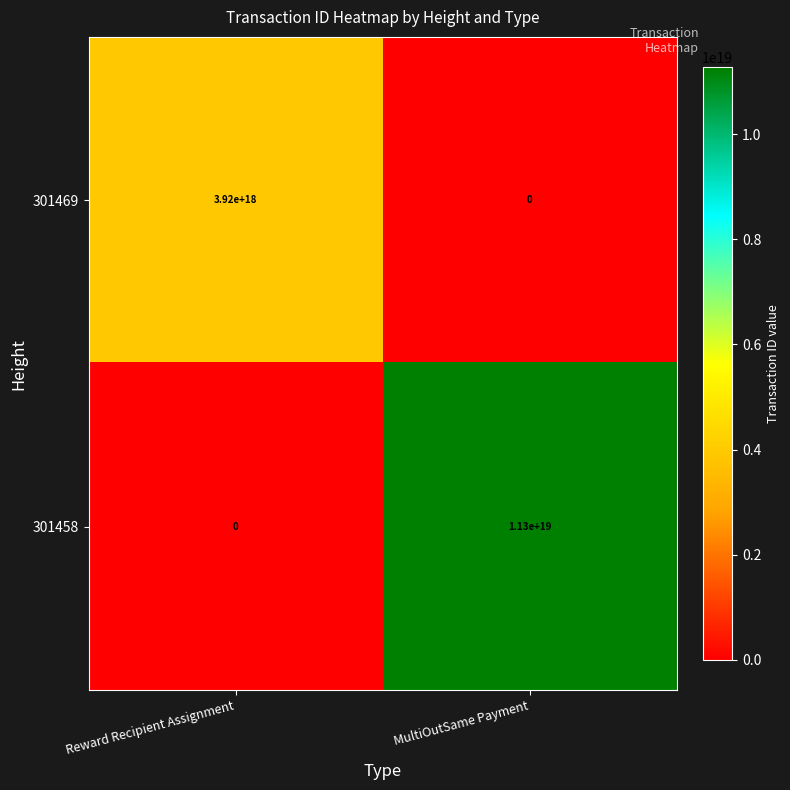

List the series in order of their overall mean, lowest first.

301469, 301458